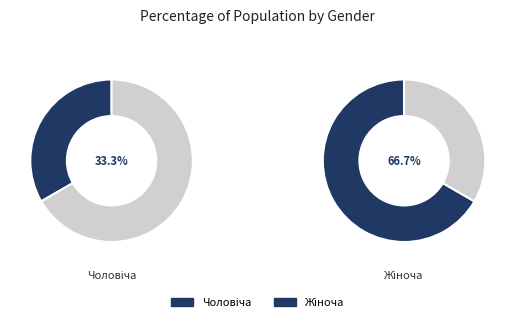

Does Жіноча account for over 50% of the chart?

Yes